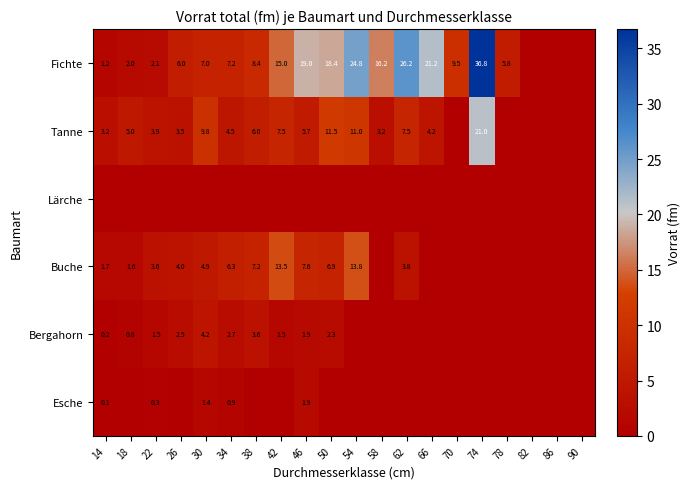

Between 38 and 62, which is larger?

62